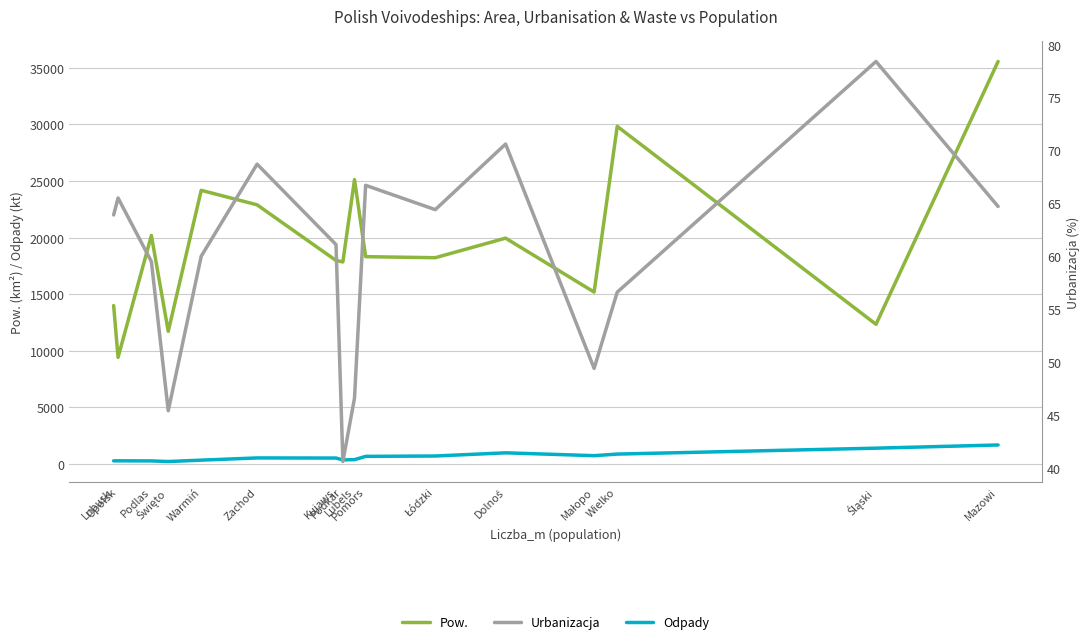

The value of Urbanizacja at Opolsk is 103.8. True or false?

False